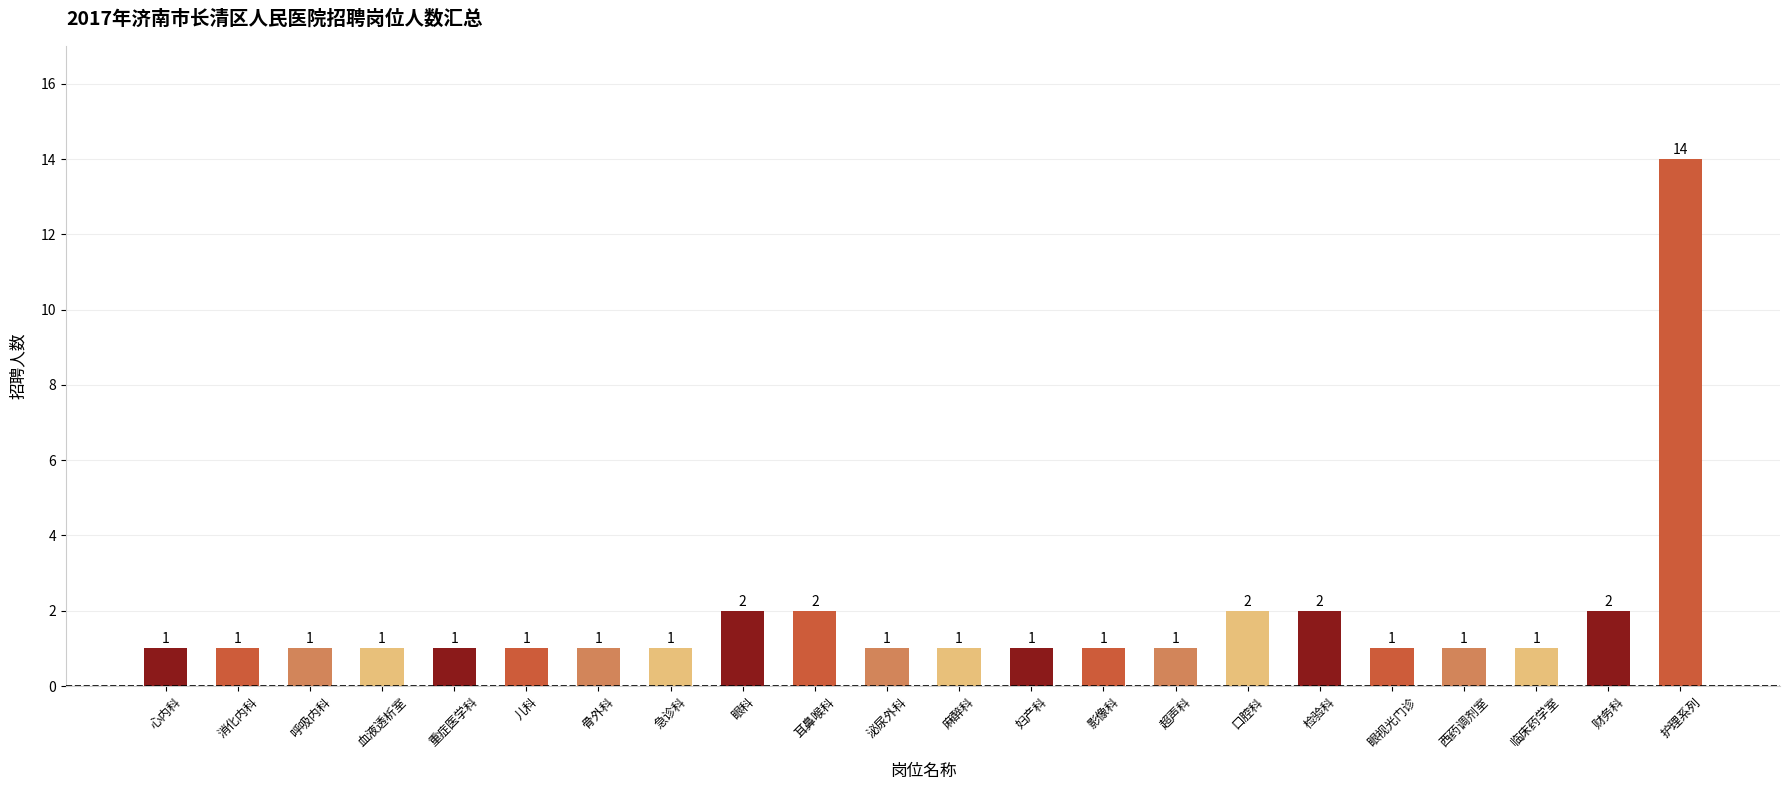

The chart shows a value of 2 at 西药调剂室. True or false?

False